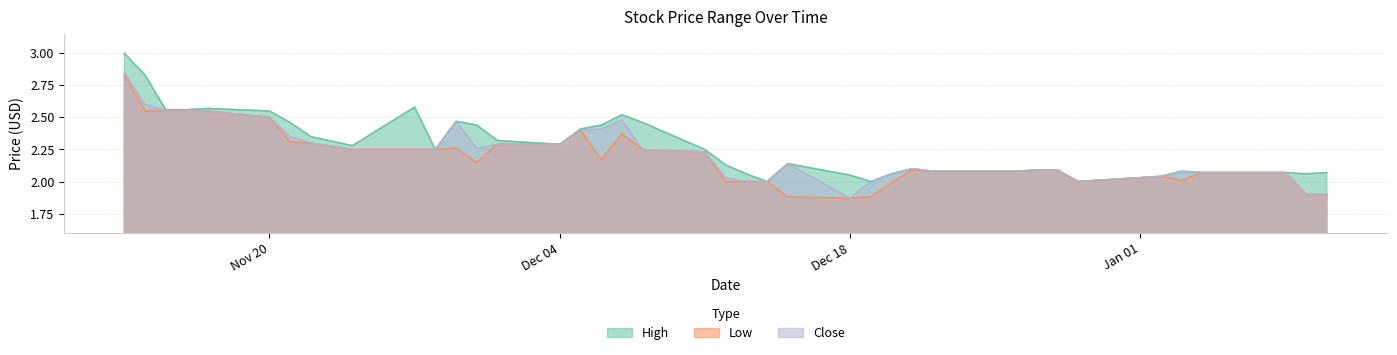

The value of Low at 2017-12-27 is 0.7. True or false?

False